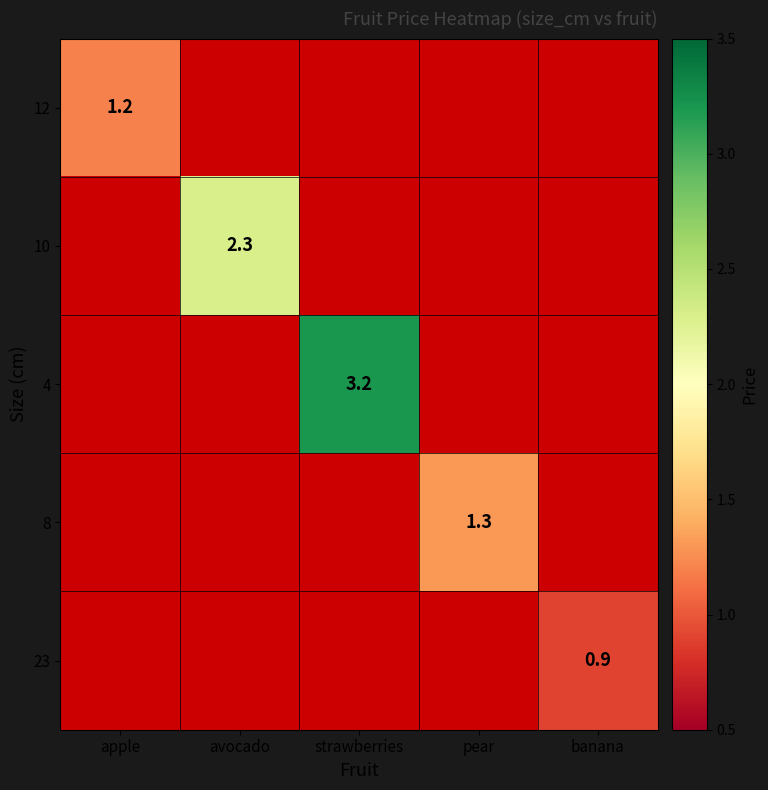

The 8 series shows 0.5 at pear. True or false?

False